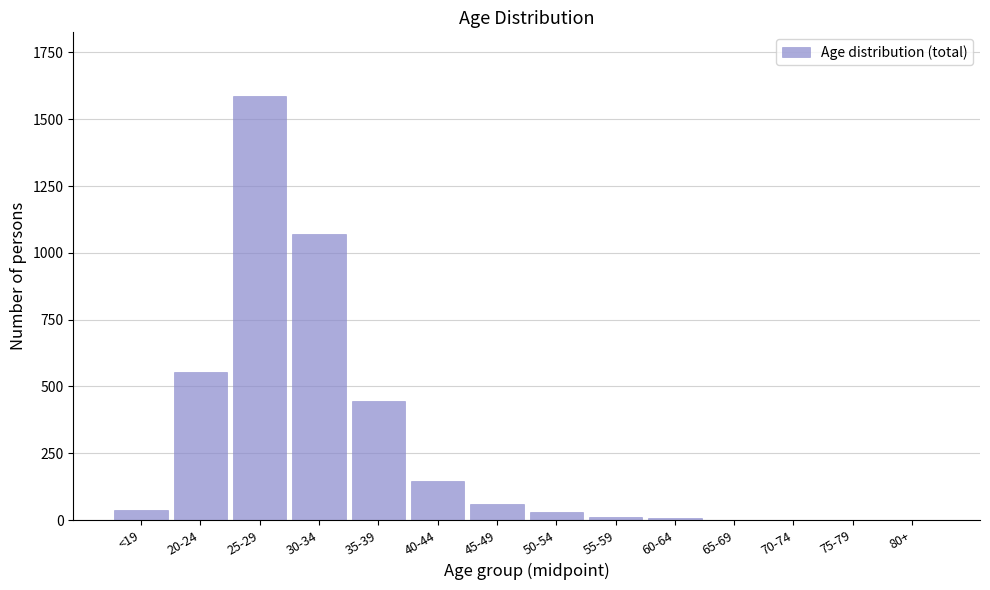

Which label corresponds to the largest value in the chart?

25-29